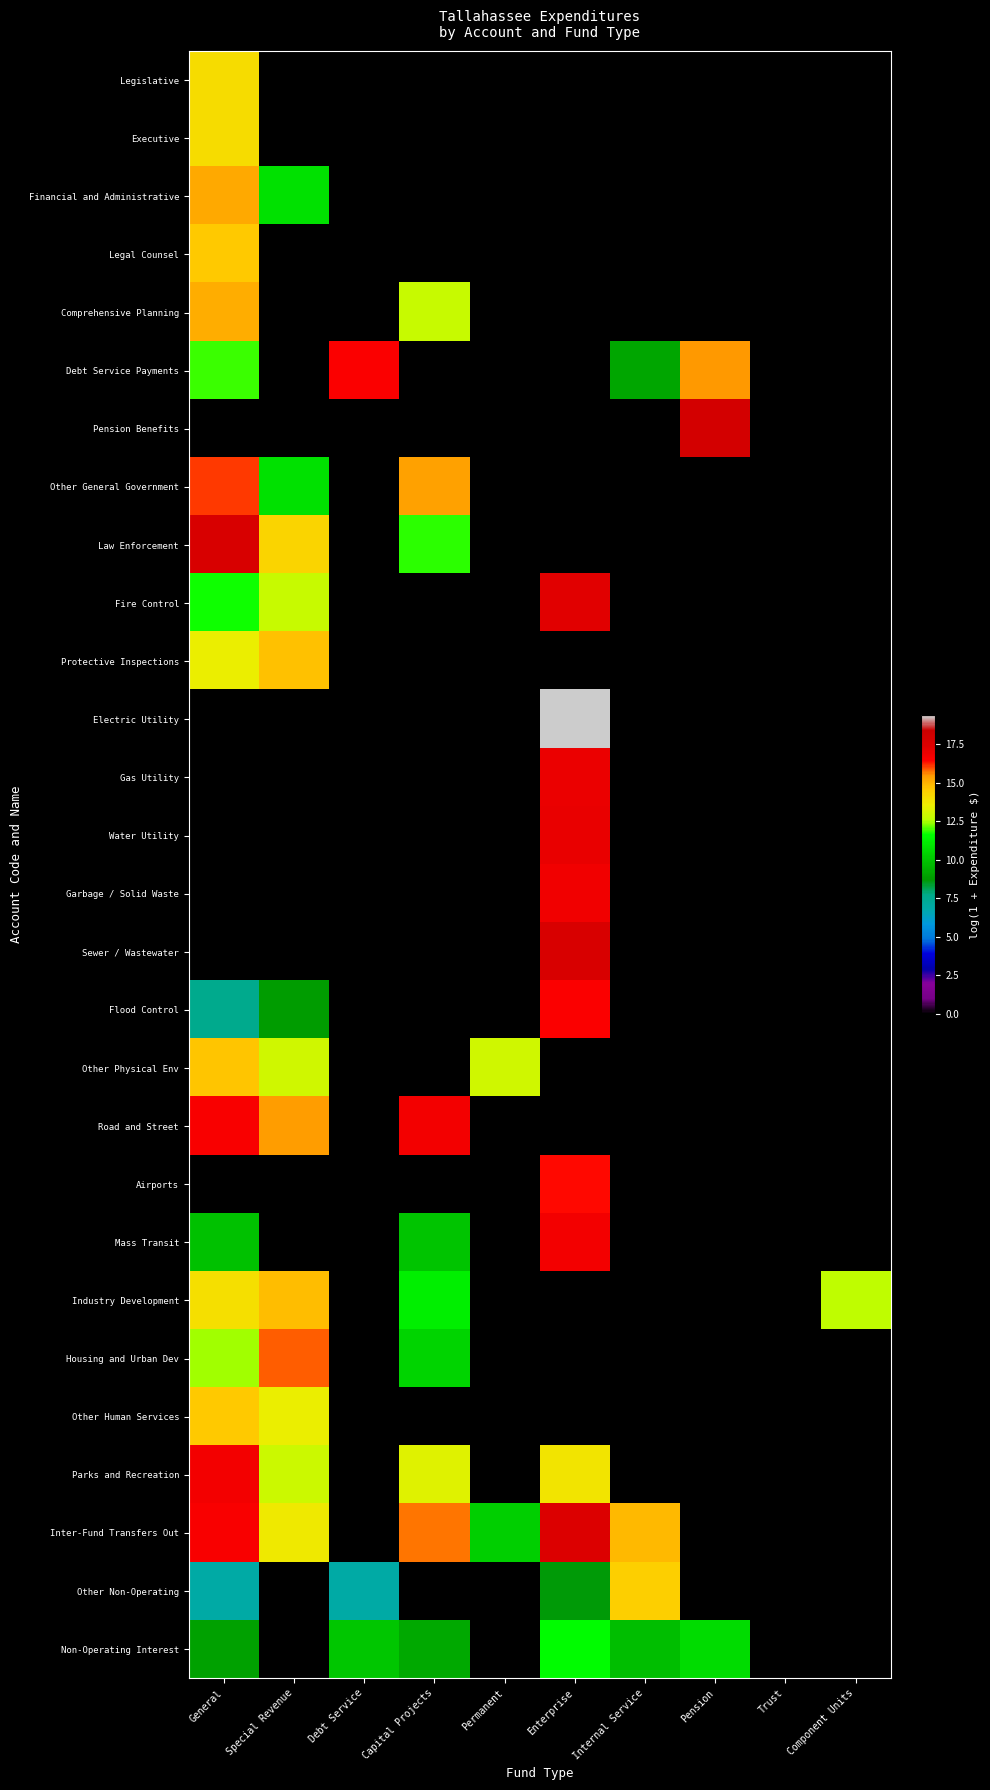

At how many categories does at least one series exceed 18?

1